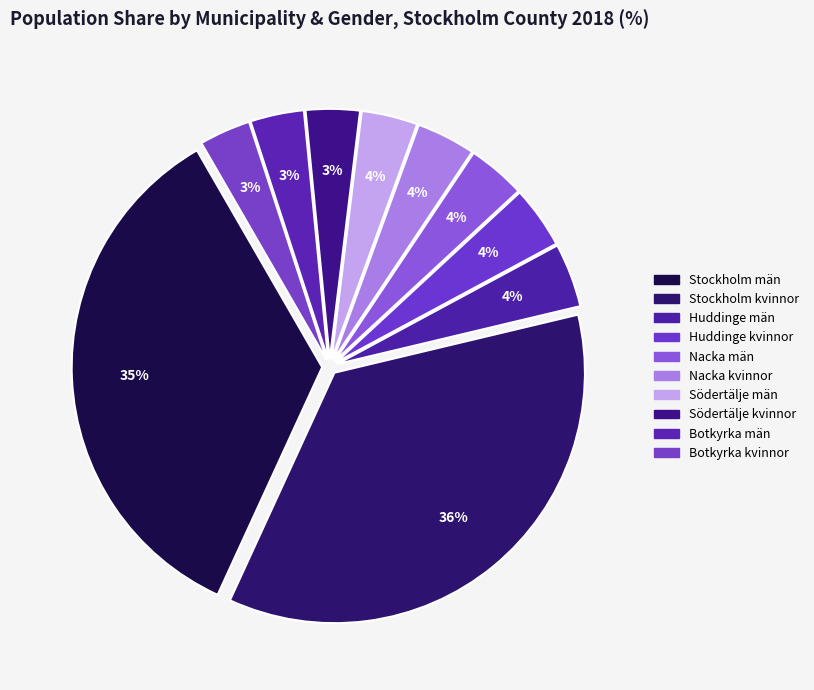

Count the number of slices in the pie.

10